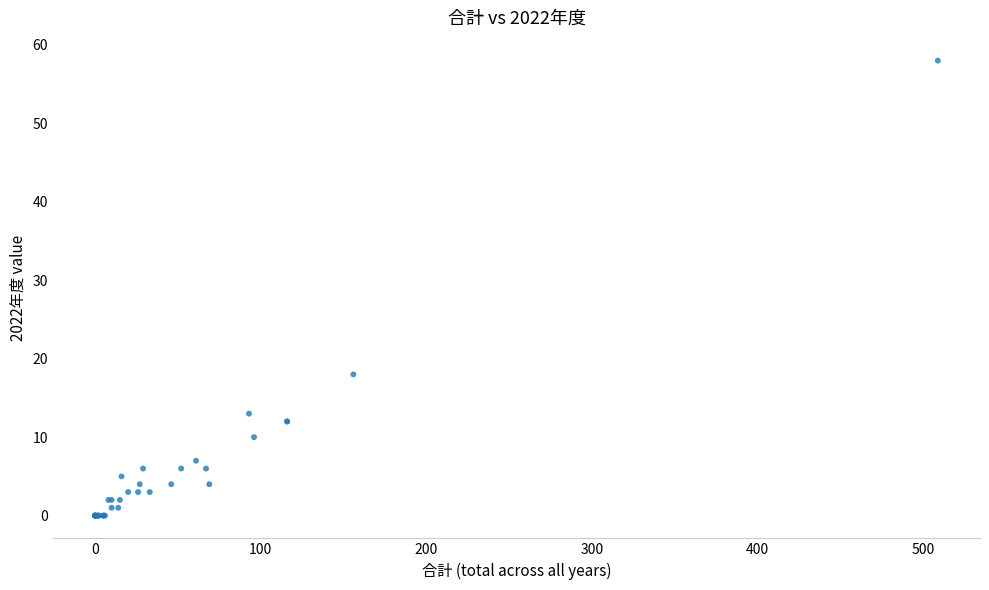

What Y value in the scatter plot is closest to 29?

18